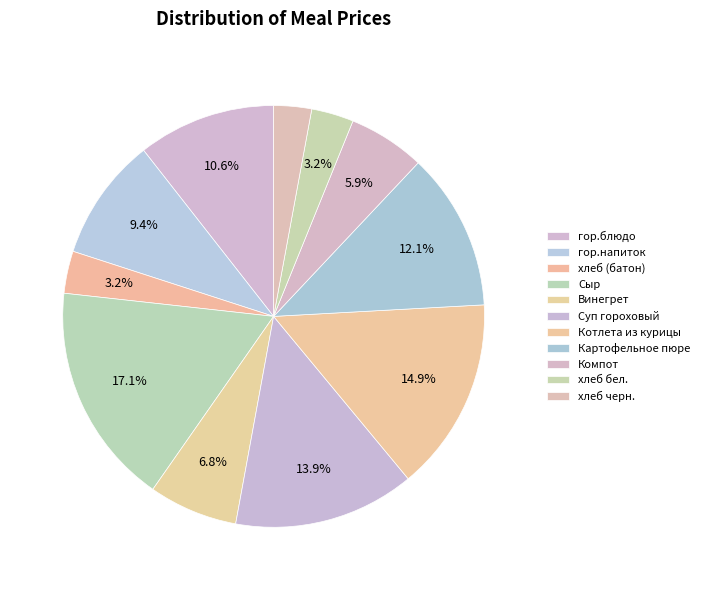

To the nearest percent, what is the combined percentage of Сыр and Компот?

23%